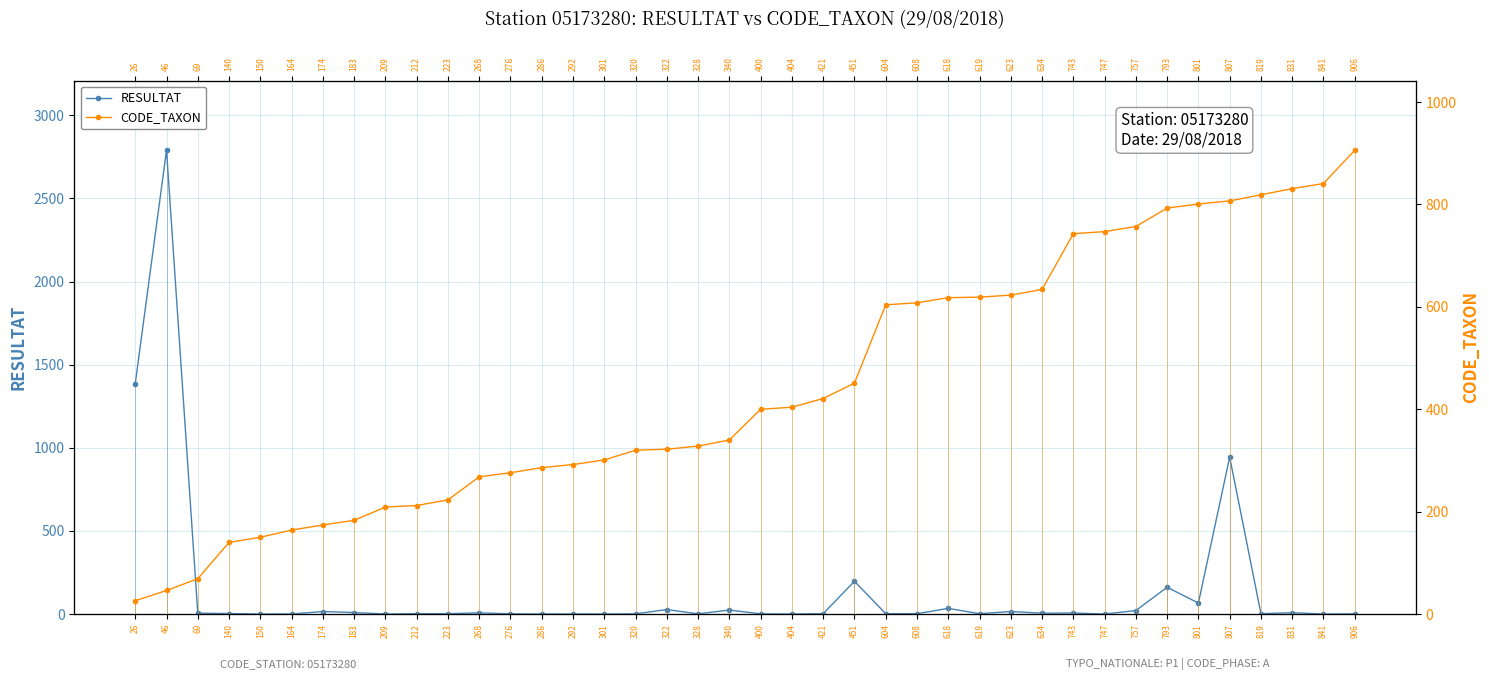

Between 618 and 819, which series saw the biggest shift?

CODE_TAXON